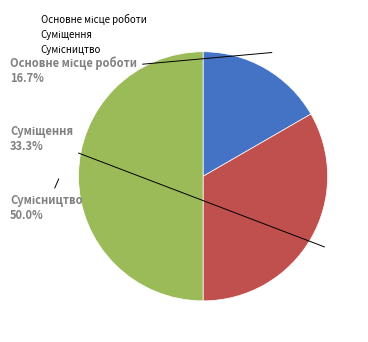

To the nearest percent, what is the average slice percentage?

33%